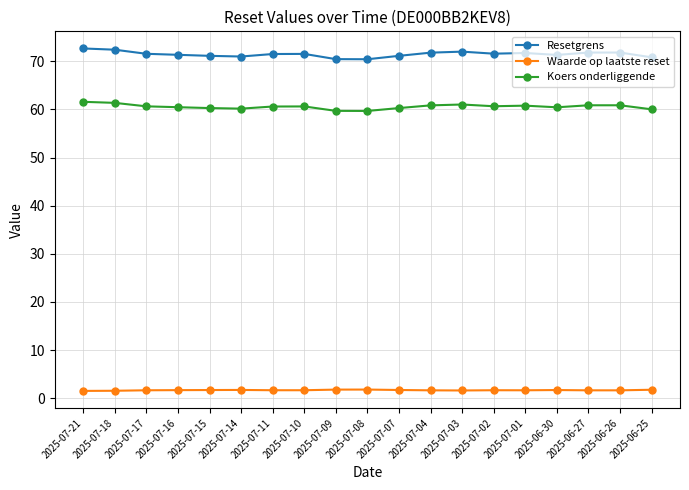

Is it true that Resetgrens equals 120.1 at 2025-07-16?

False